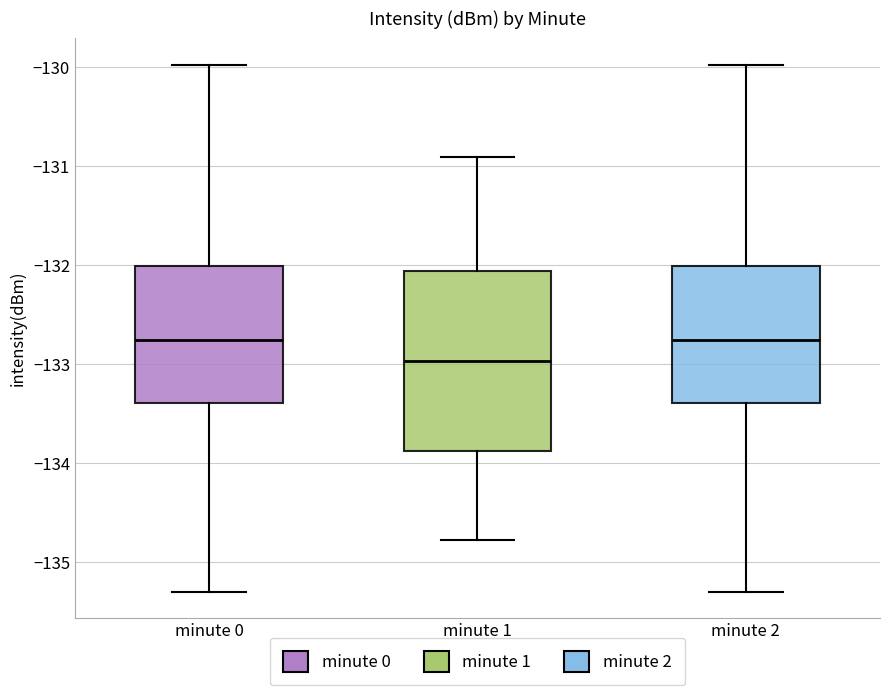

Comparing the boxes themselves (not the whiskers), which one is the tallest?

minute 1